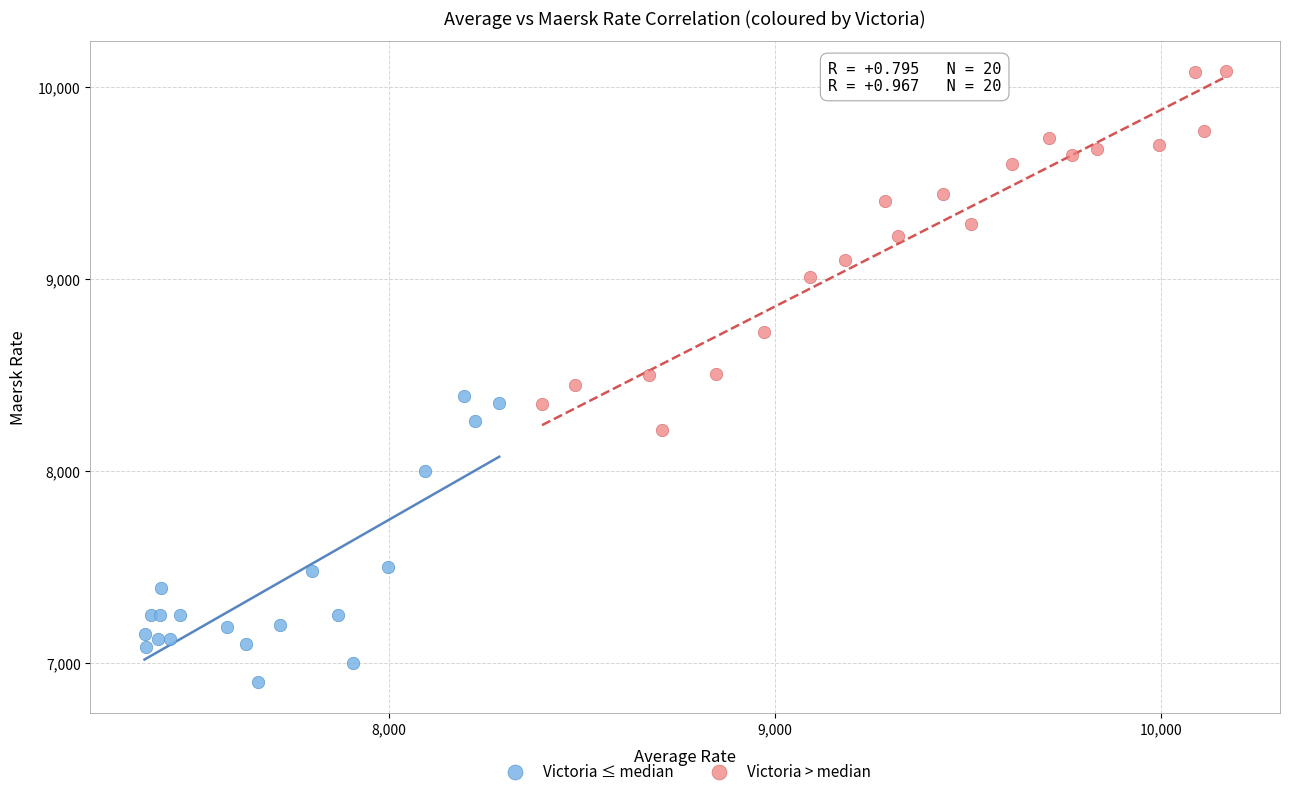

What are all the series names shown in the legend?

Victoria ≤ median, Victoria > median